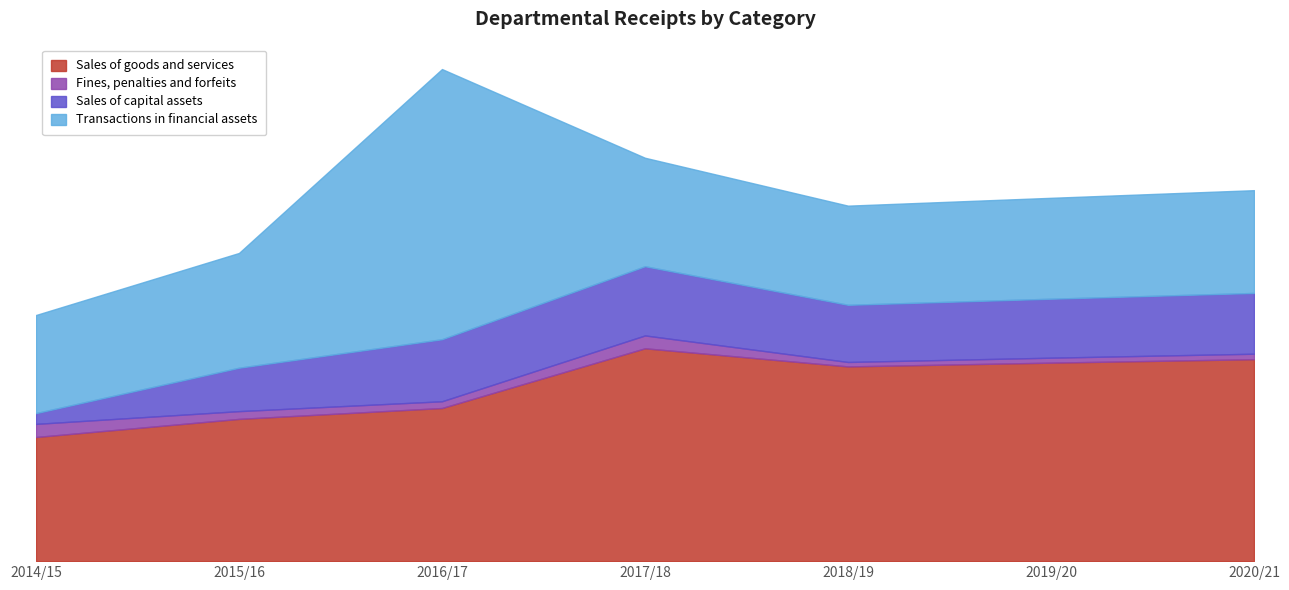

What is the value of the Sales of capital assets point at the 1st from the left?

15541